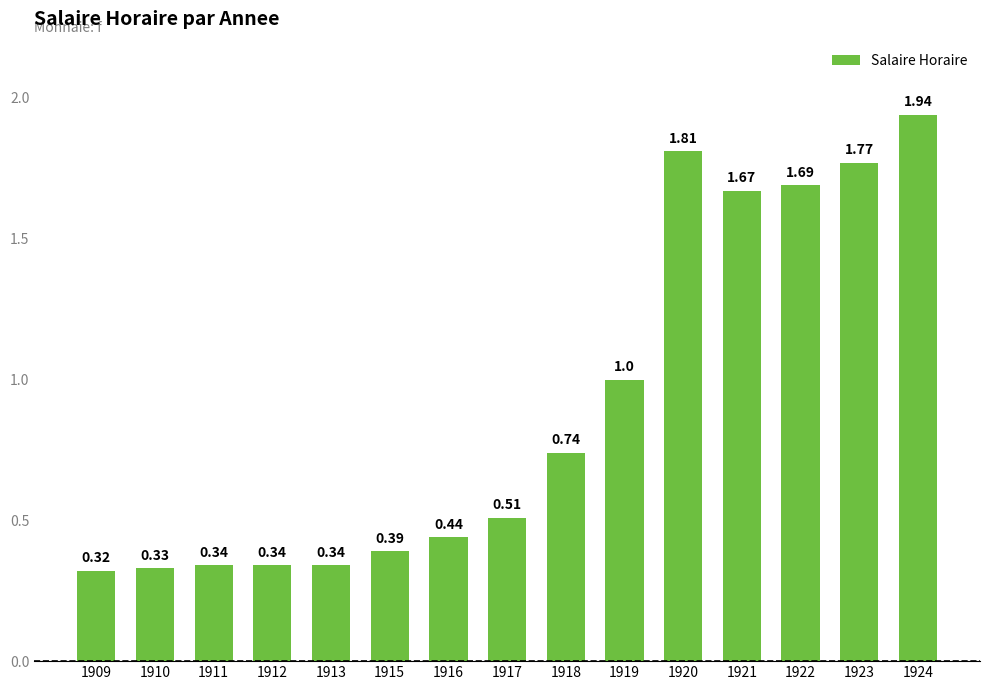

Which has a higher value, 1917 or 1921?

1921